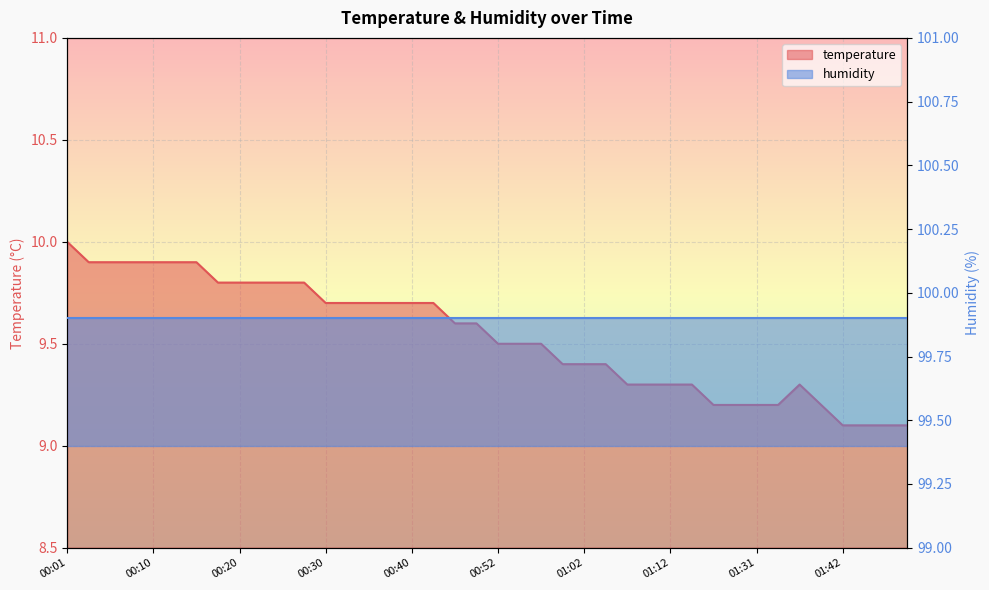

What is the difference between the maximum and second lowest values?

0.9